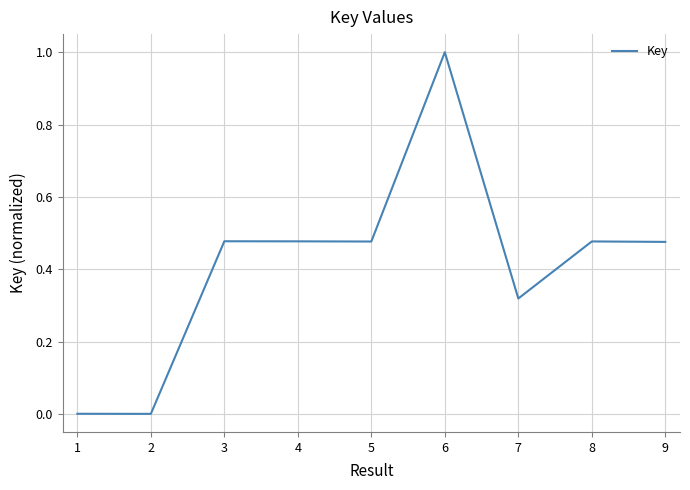

Between 2 and 8, which is larger?

8